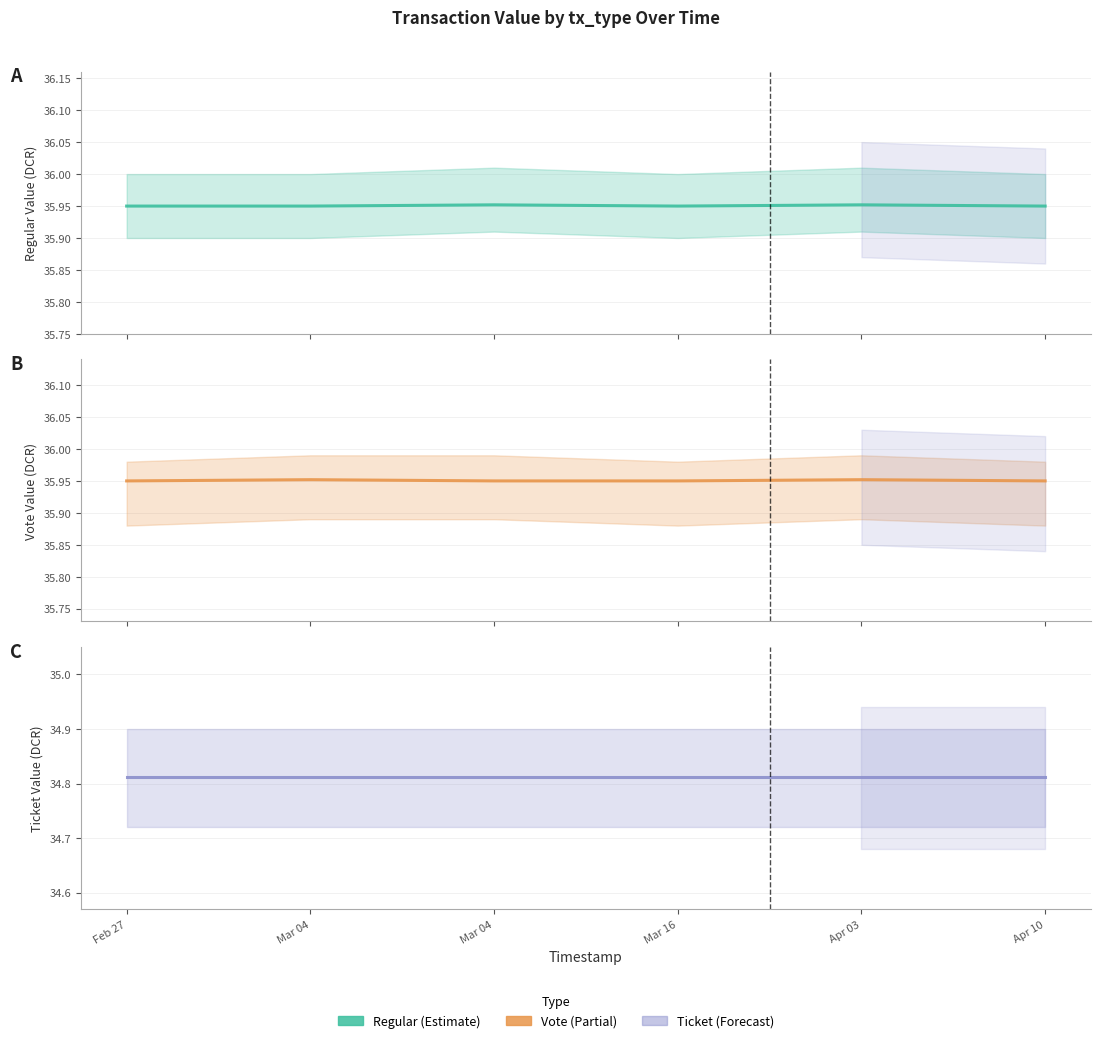

What value does the Vote series have at Apr 10?

35.9